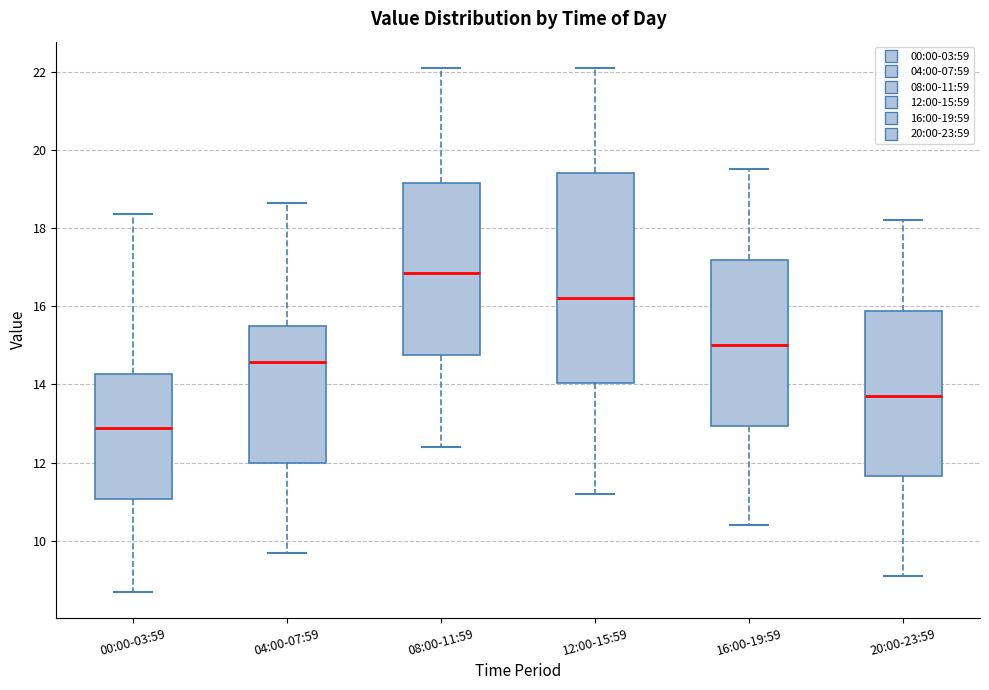

Which box has the highest median line?

08:00-11:59